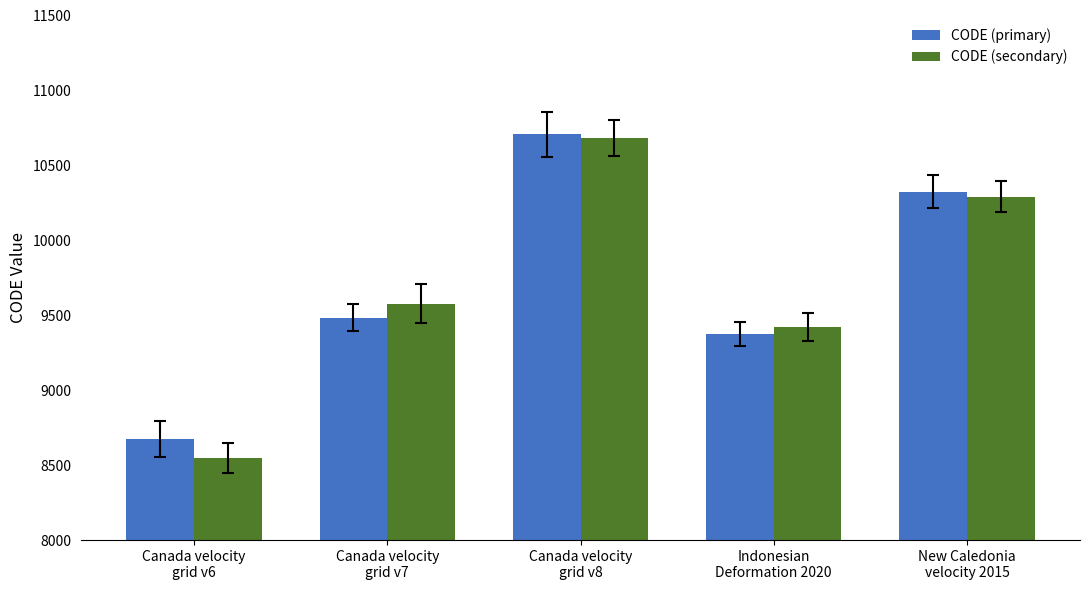

How many groups of bars are there?

5